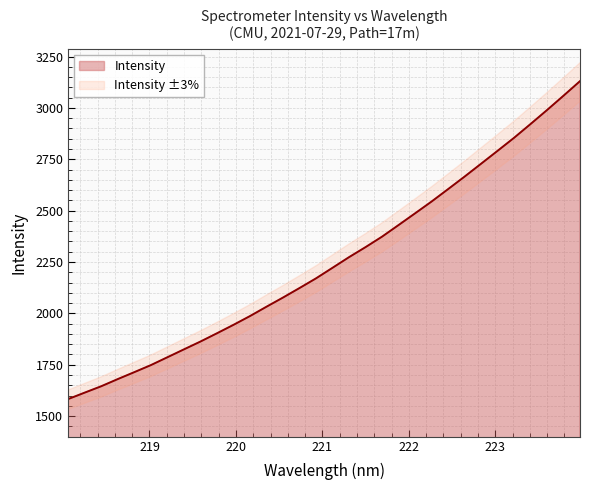

What is the difference between the values at 223.2172 and 220.5444?

777.6